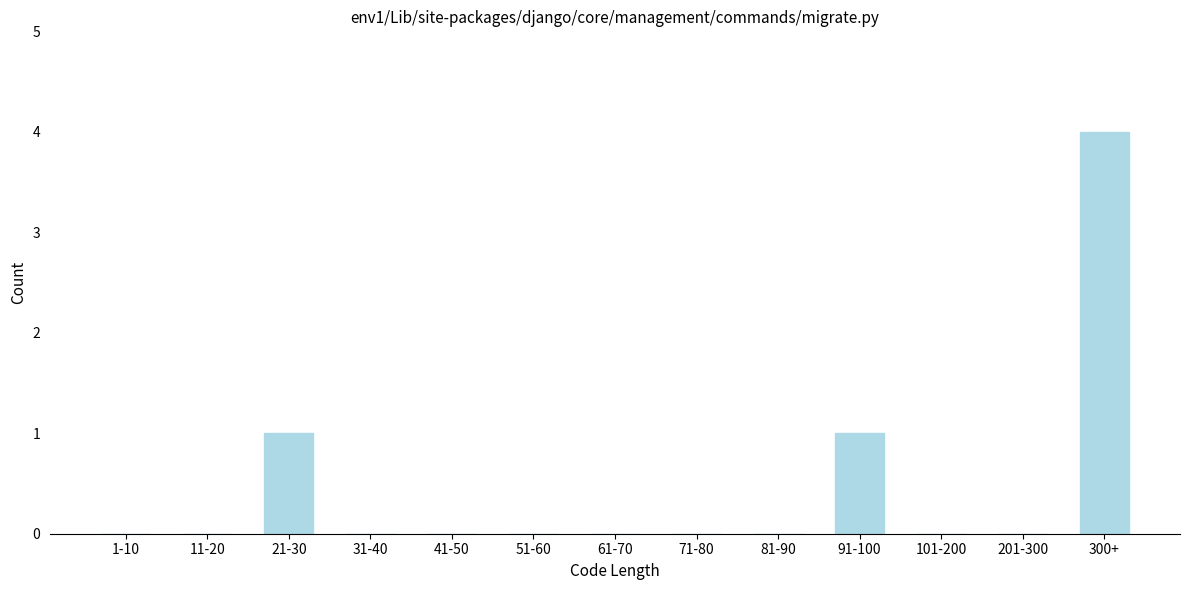

Reading left to right, transcribe all the data shown in this chart.

1-10=0	11-20=0	21-30=1	31-40=0	41-50=0	51-60=0	61-70=0	71-80=0	81-90=0	91-100=1	101-200=0	201-300=0	300+=4